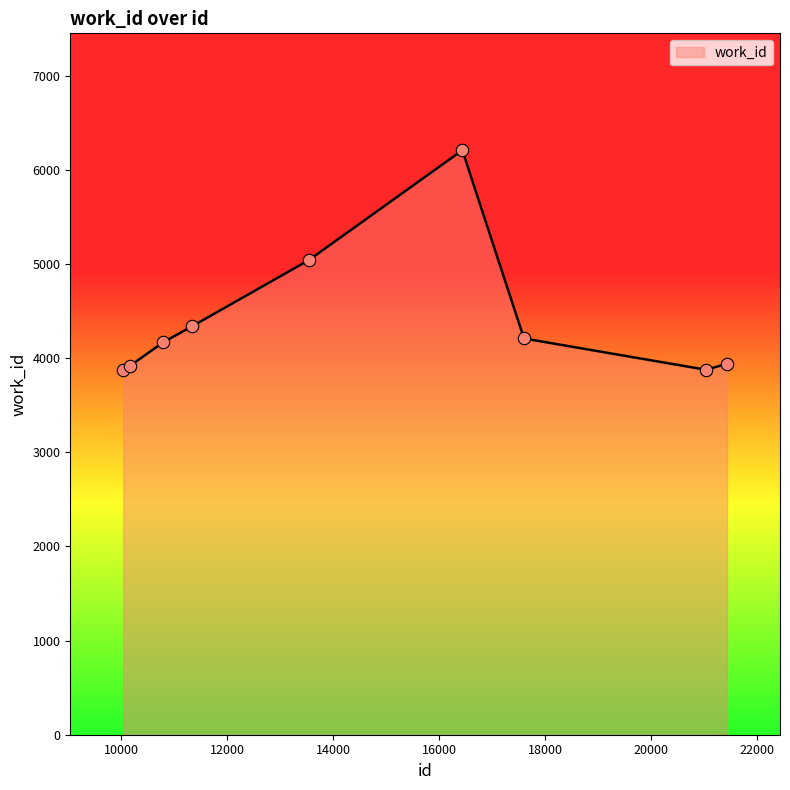

What is the greatest value displayed?

6207